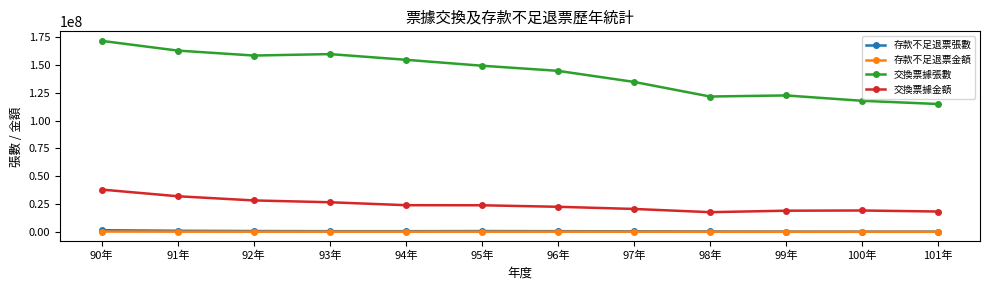

Which label corresponds to the largest value in the chart?

90年